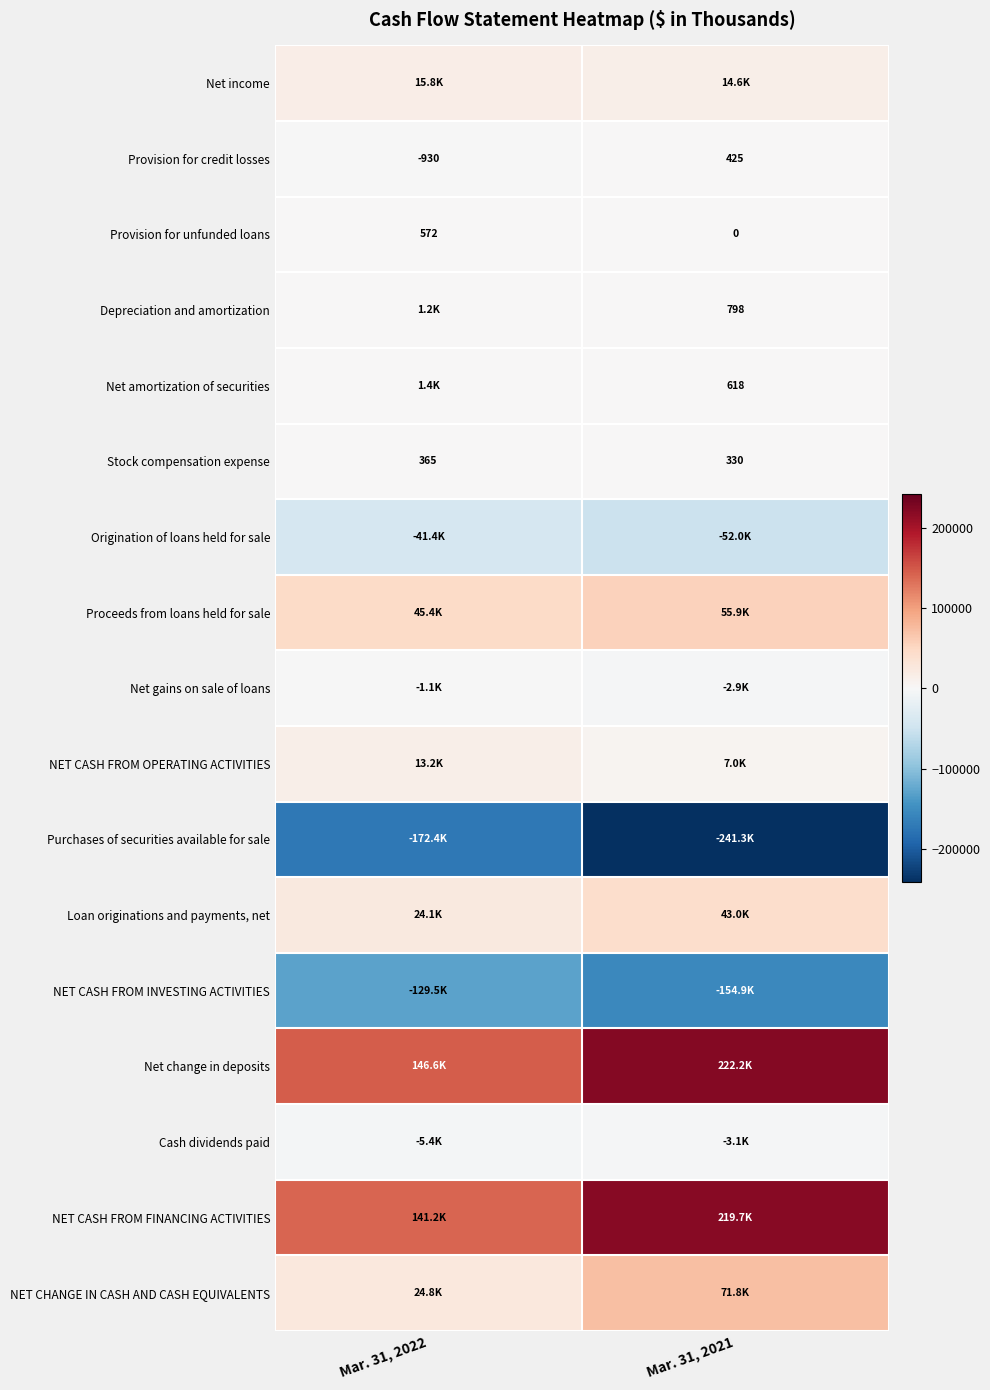

True or false: Depreciation and amortization has a value of 1190 at Mar. 31, 2021.

False